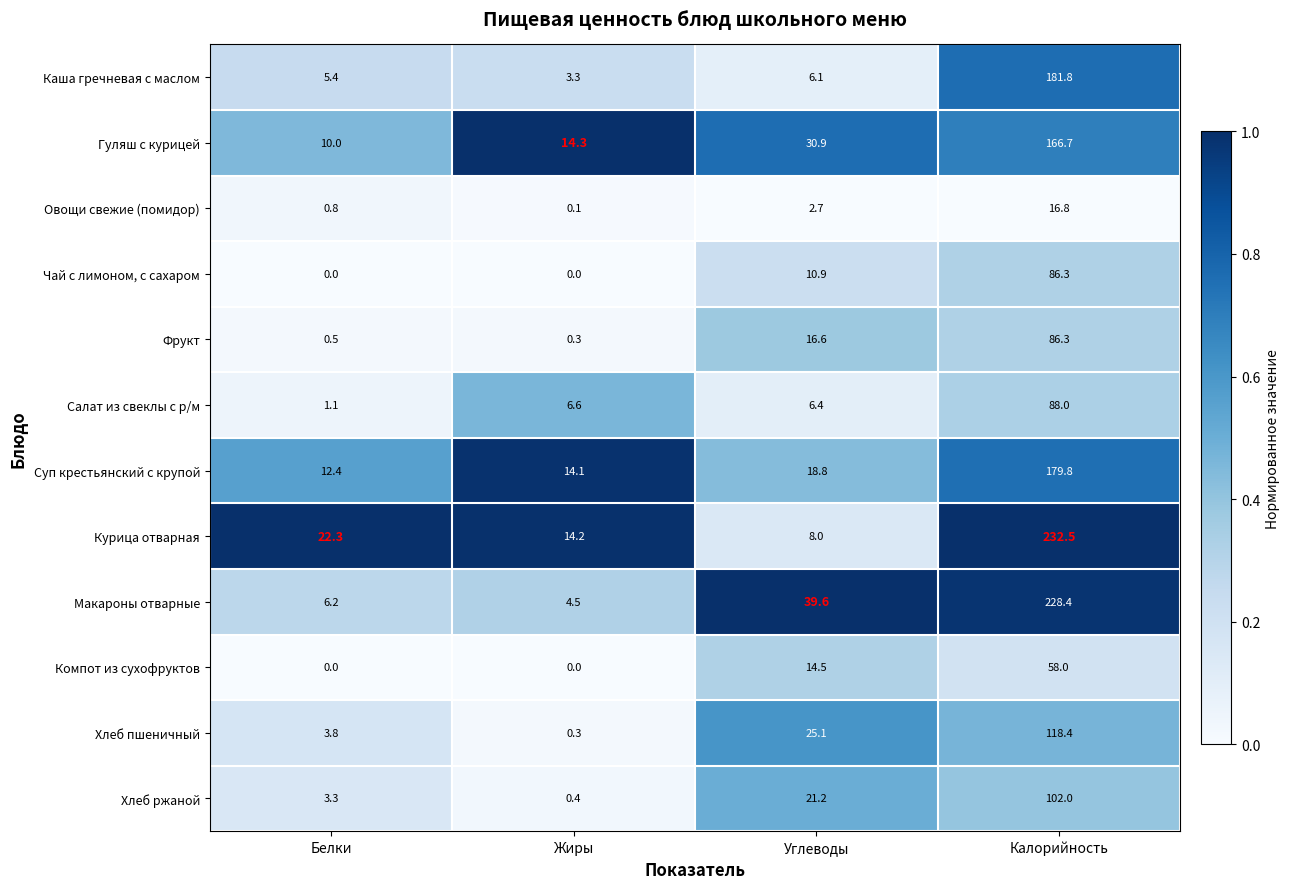

At how many categories does at least one series exceed 0?

4